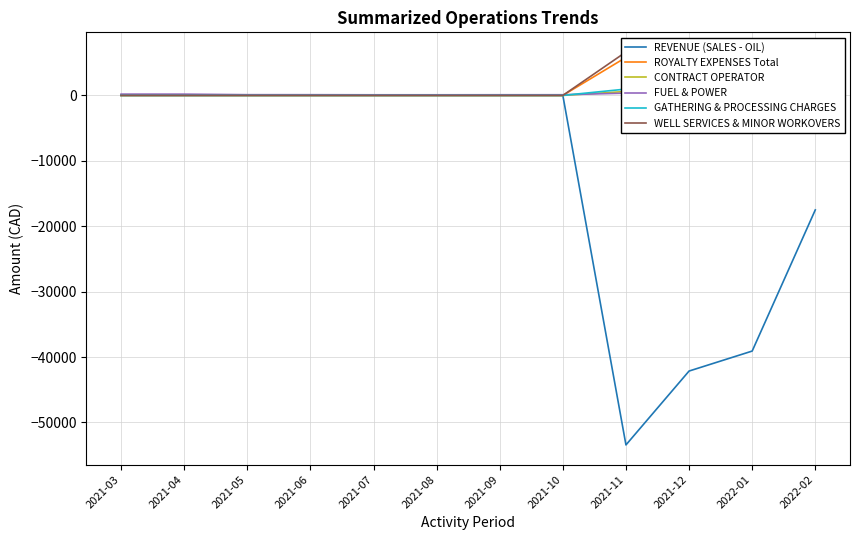

At which category is the sum across all series the highest?

2021-03